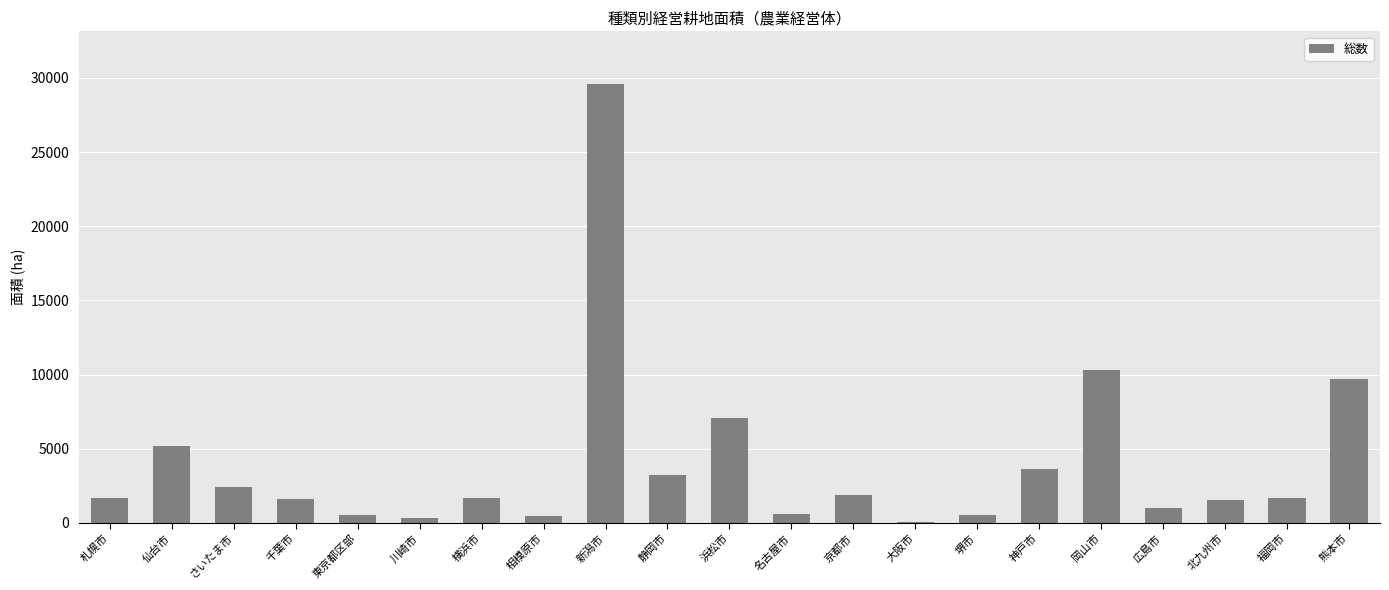

Which has a higher value, 新潟市 or 札幌市?

新潟市